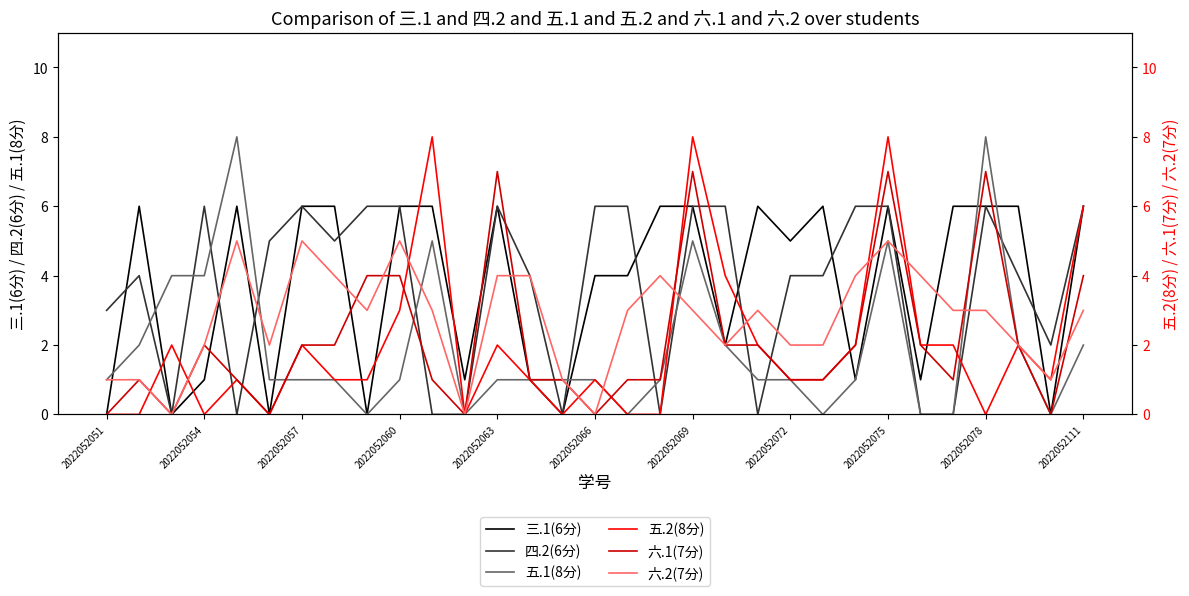

How many series are shown in this chart?

6